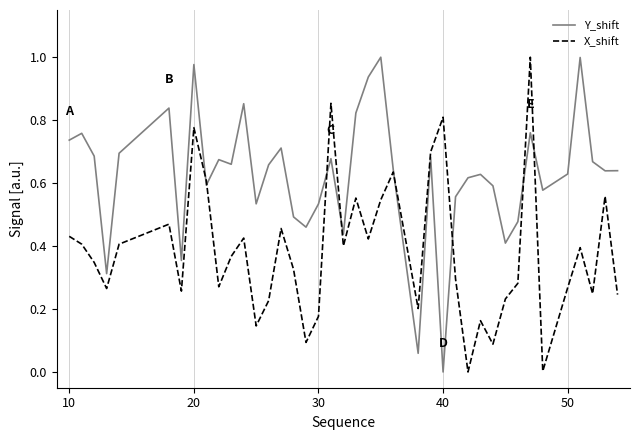

How many values in the Y_shift series exceed 0?

39